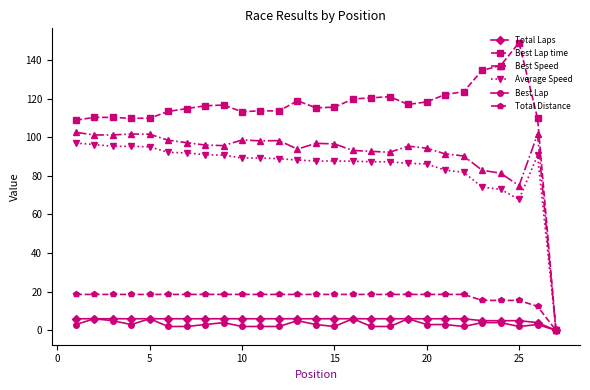

What is the maximum value shown in the chart?

149.0